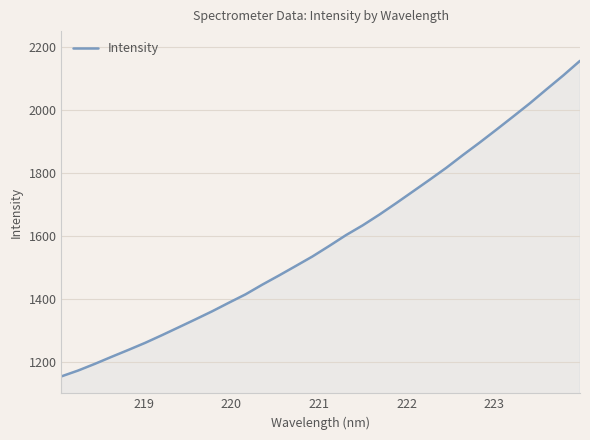

What is the greatest value displayed?

2155.6